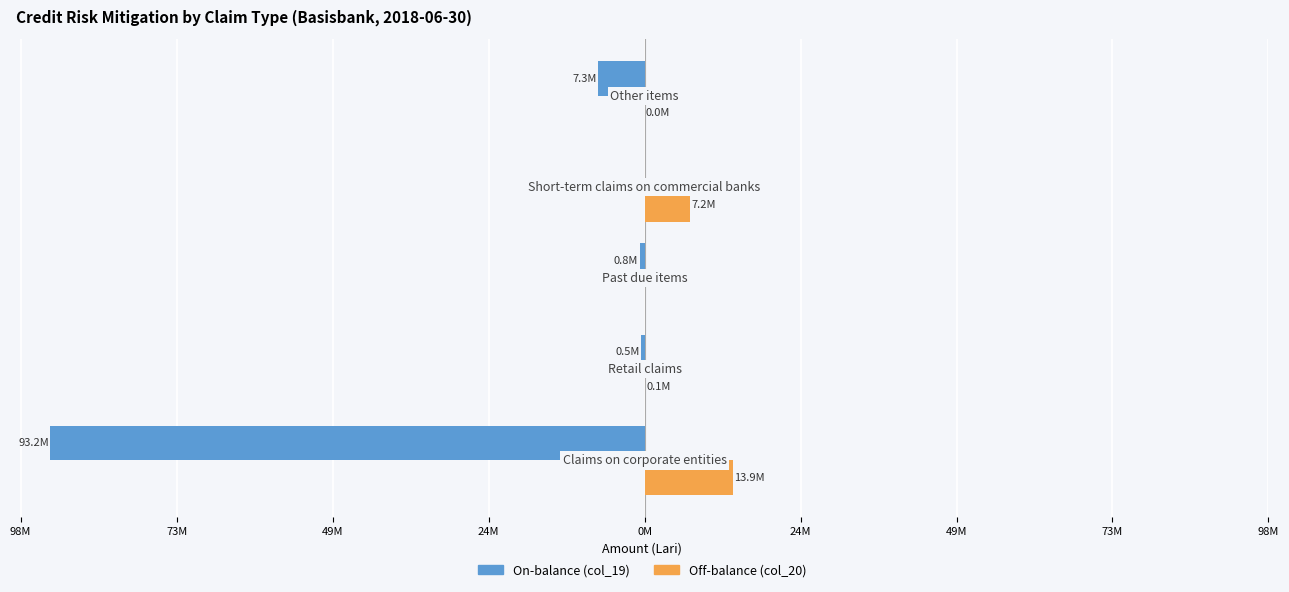

What are all the series names shown in the legend?

On-balance (col_19), Off-balance (col_20)